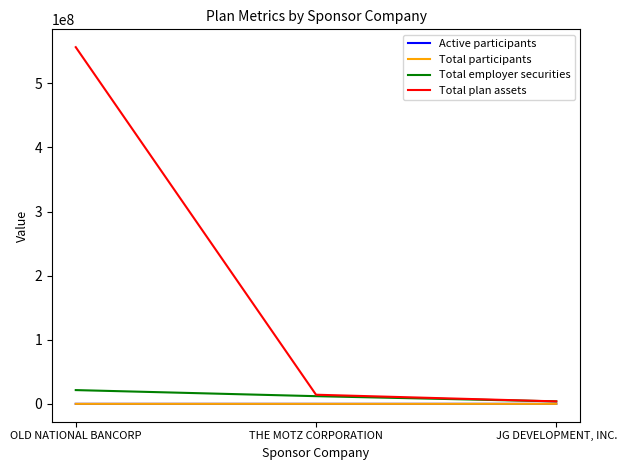

Between THE MOTZ CORPORATION and JG DEVELOPMENT, INC., which series saw the biggest shift?

Total plan assets